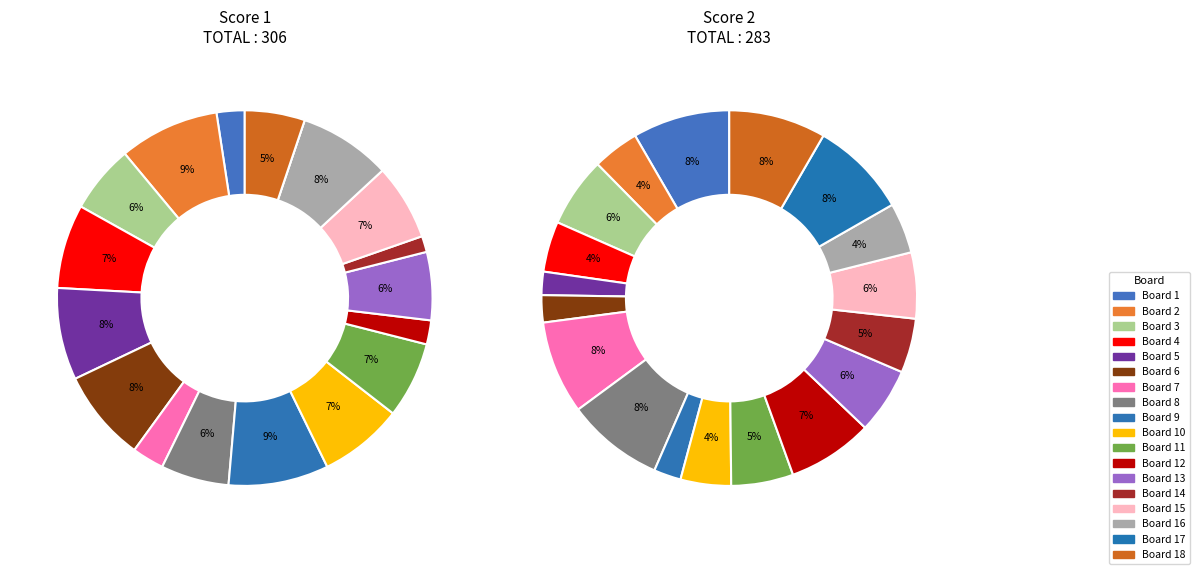

What is the difference between the highest and lowest values at 1?

18